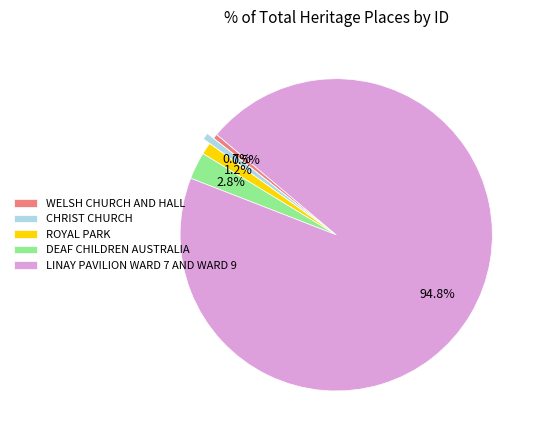

How much of the chart is everything except LINAY PAVILION WARD 7 AND WARD 9?

5.2%